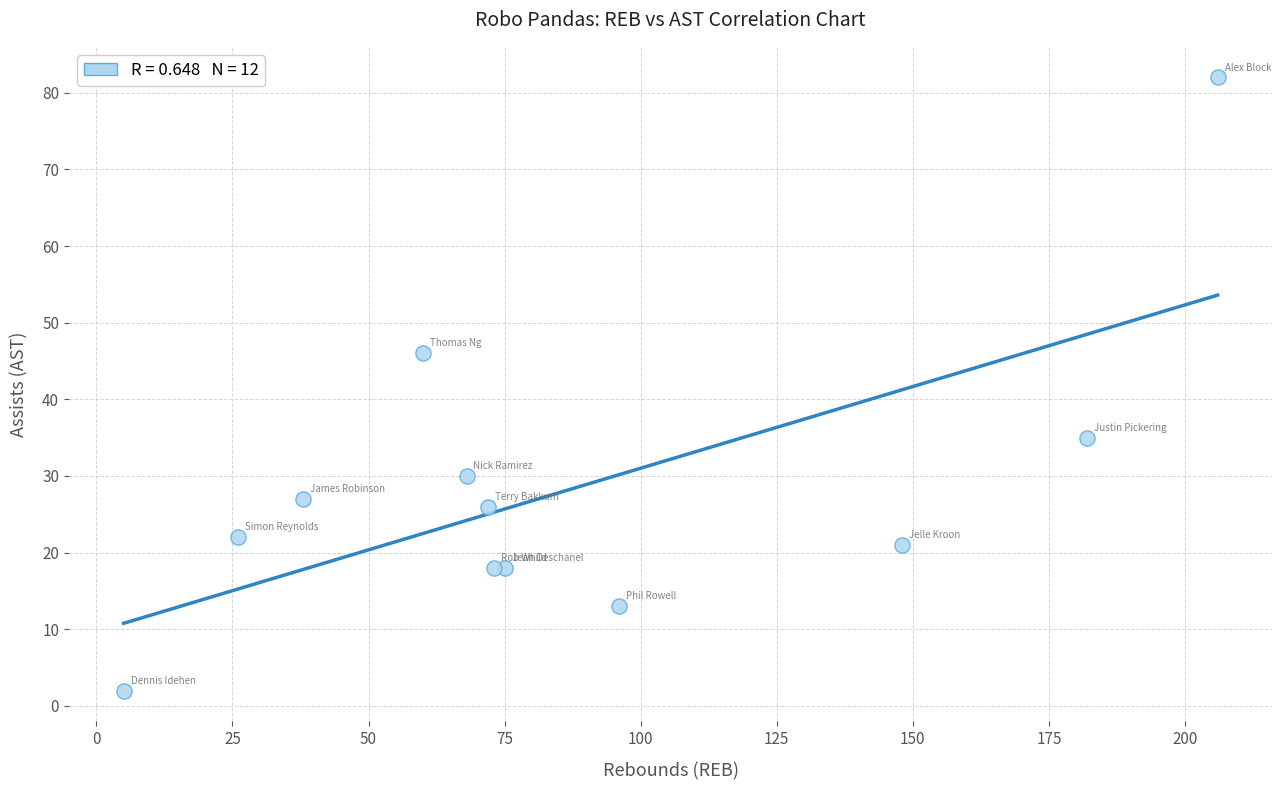

What Y value in the scatter plot is closest to 42?

46